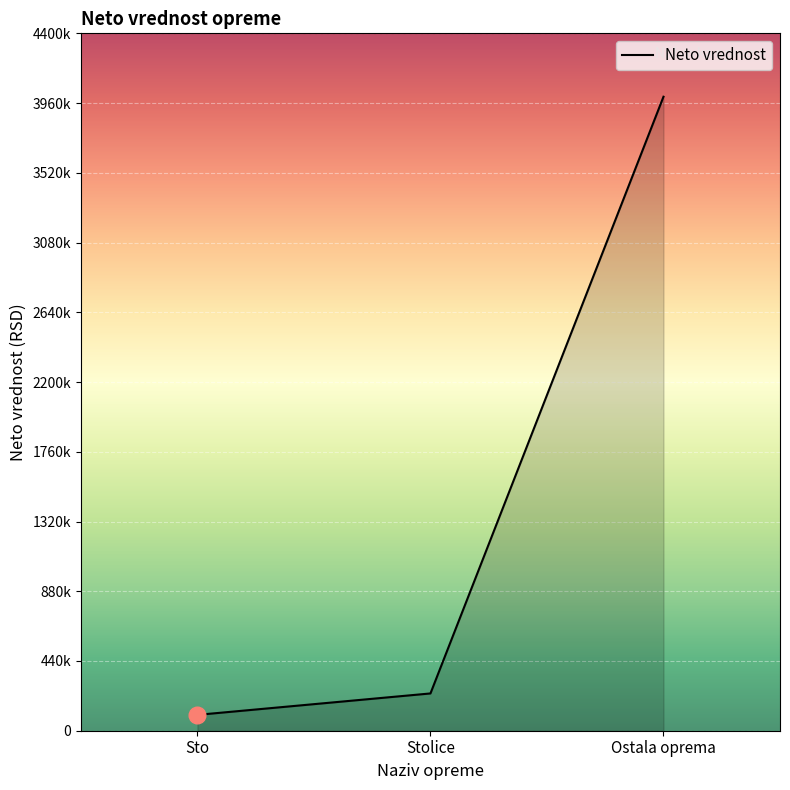

Read the value at Ostala oprema, to the nearest 100.

4000000